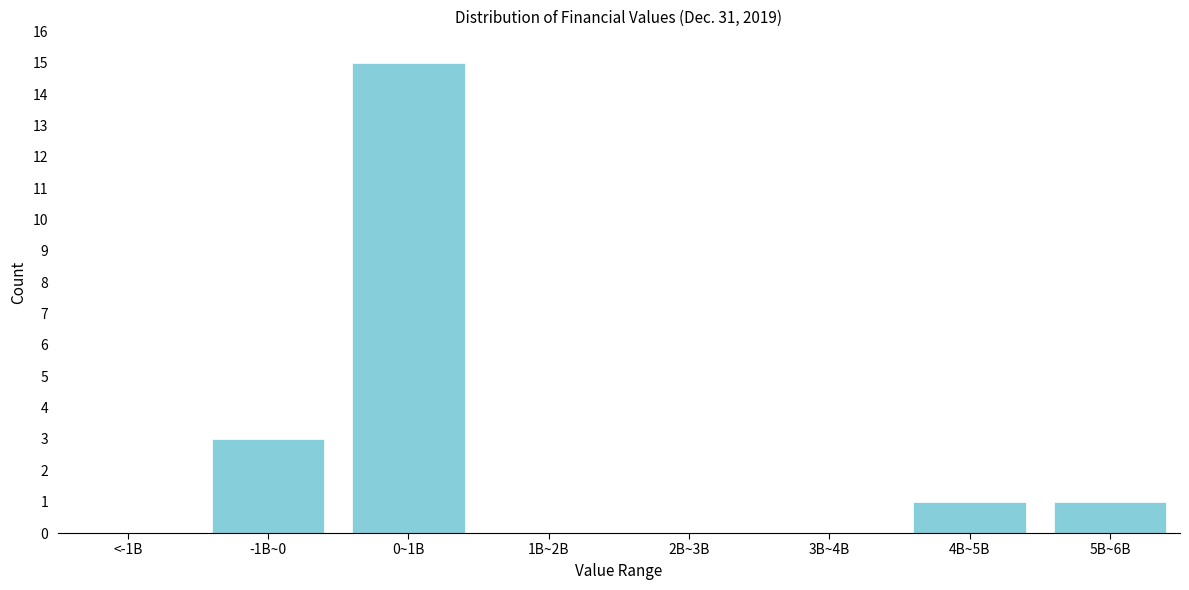

Reading left to right, what are all the values shown in this chart?

<-1B=0	-1B~0=3	0~1B=15	1B~2B=0	2B~3B=0	3B~4B=0	4B~5B=1	5B~6B=1